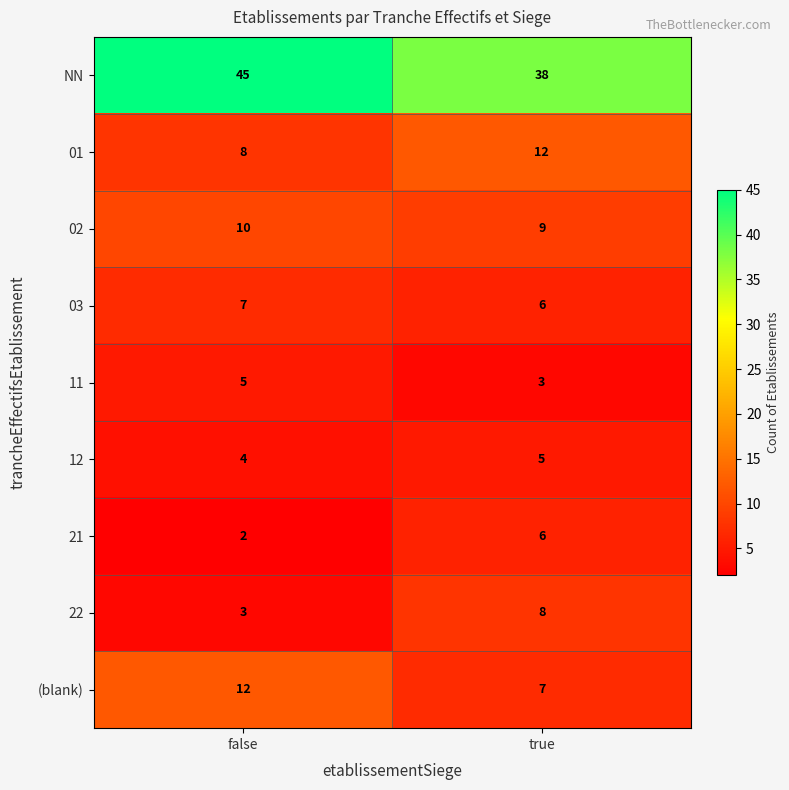

What is the smallest value displayed?

2